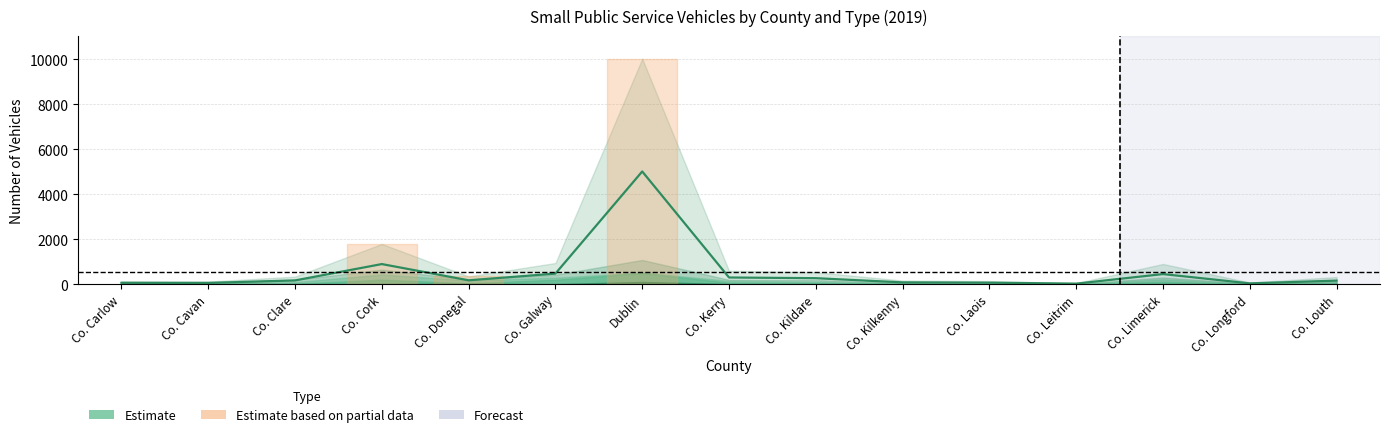

Which category has the highest value across all series?

Dublin